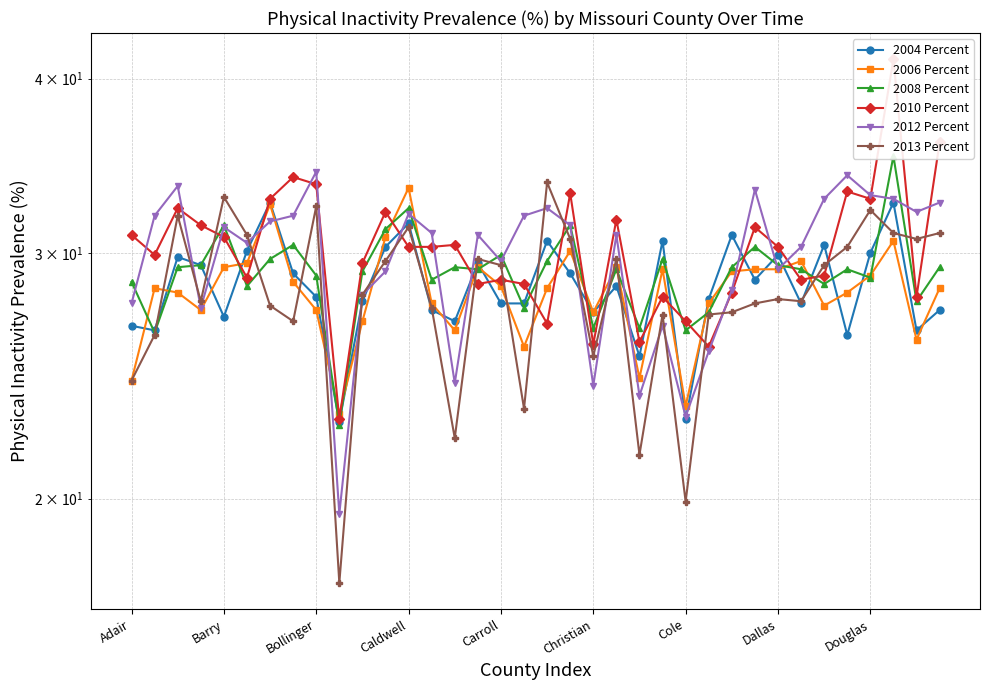

At which category is the sum across all series the highest?

33